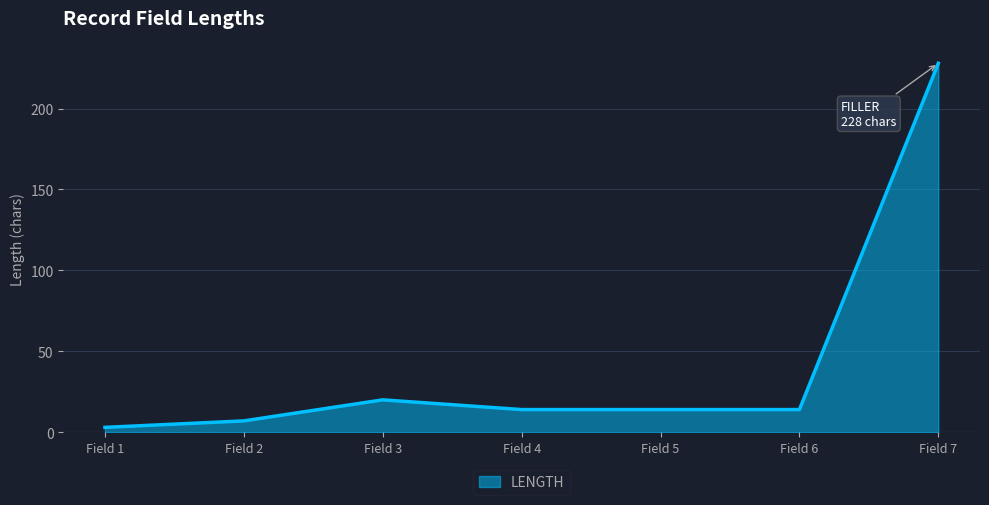

Reading left to right, what are all the values shown in this chart?

3	7	20	14	14	14	228